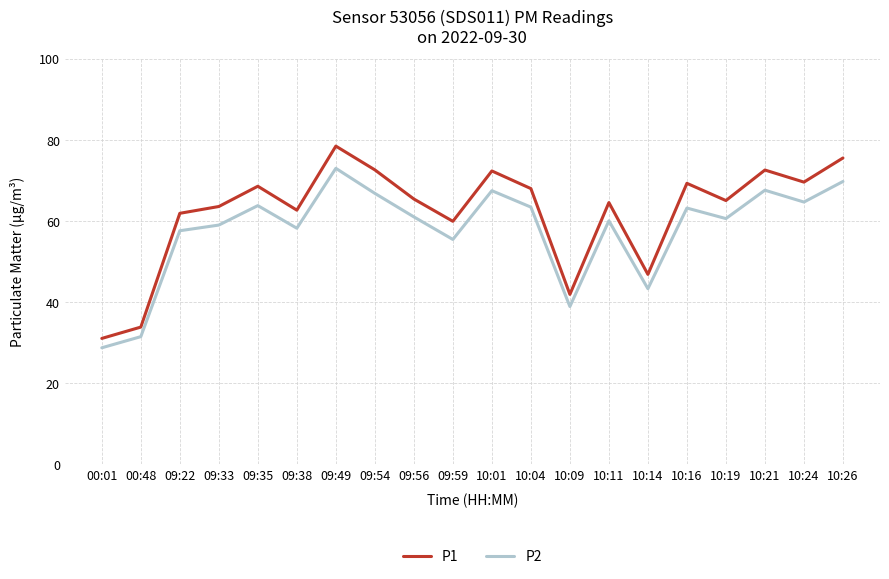

At which category is the sum across all series the highest?

09:49